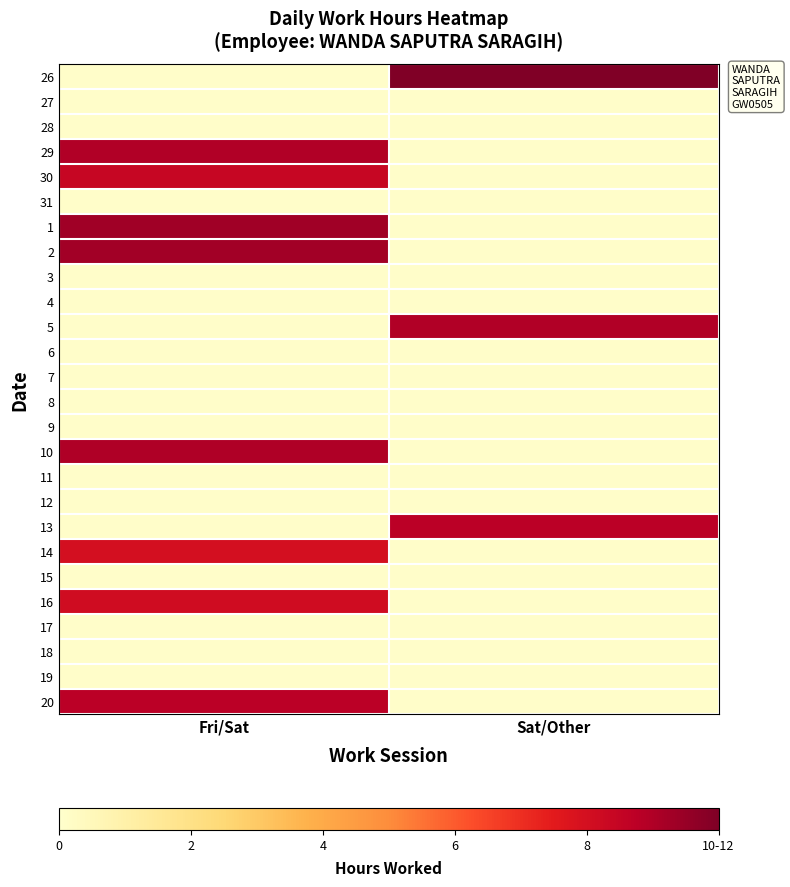

Which series has the largest range (max minus min)?

26